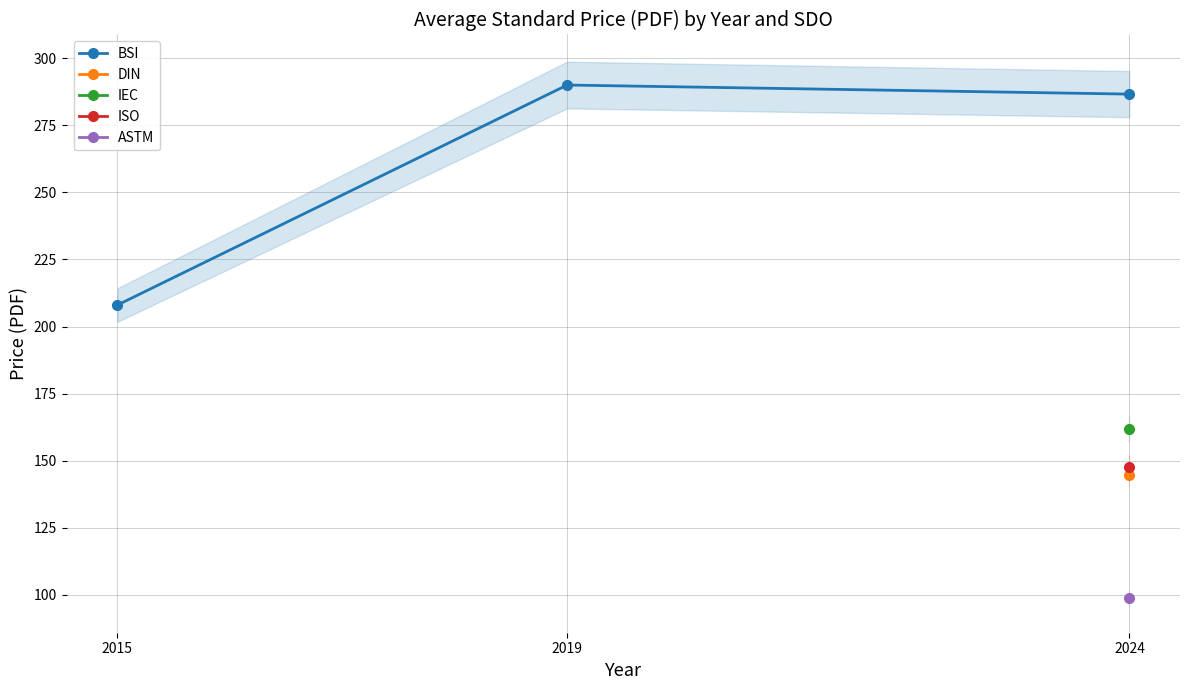

What is the change in value from 2015 to 2019?

+82.0